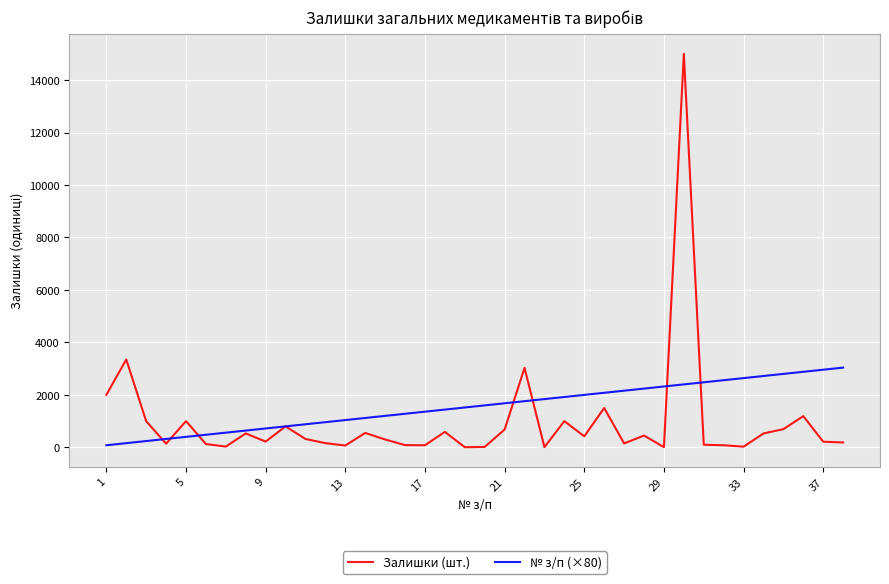

At how many categories does at least one series exceed 13543?

1